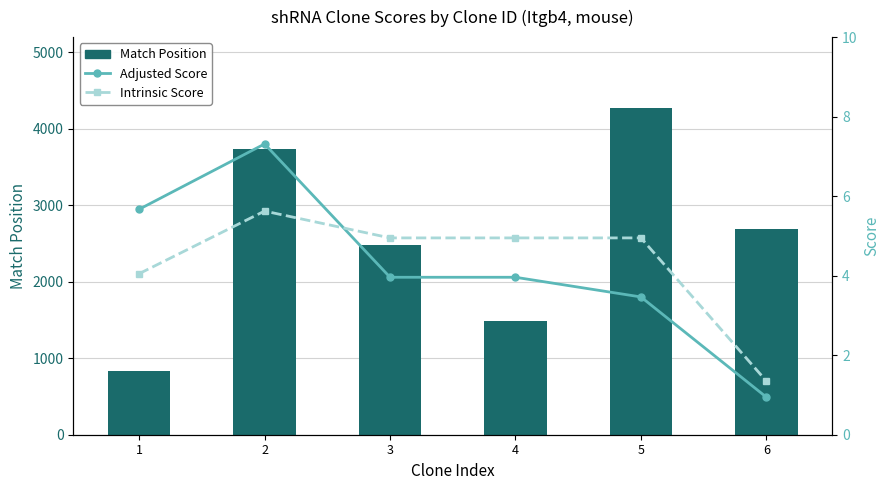

True or false: Match Position has a value of 5625.4 at 2.

False